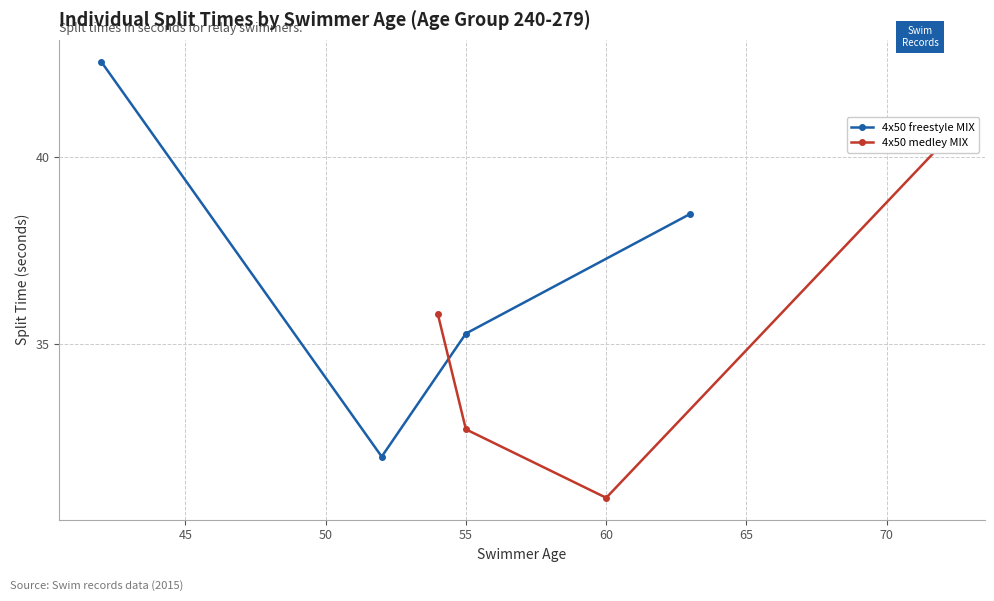

What is the lowest value of the 4x50 freestyle MIX series?

32.0